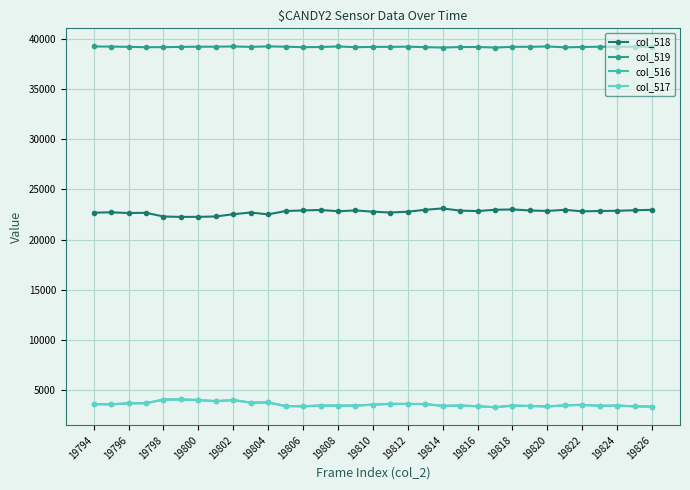

At how many categories does at least one series exceed 26449?

33